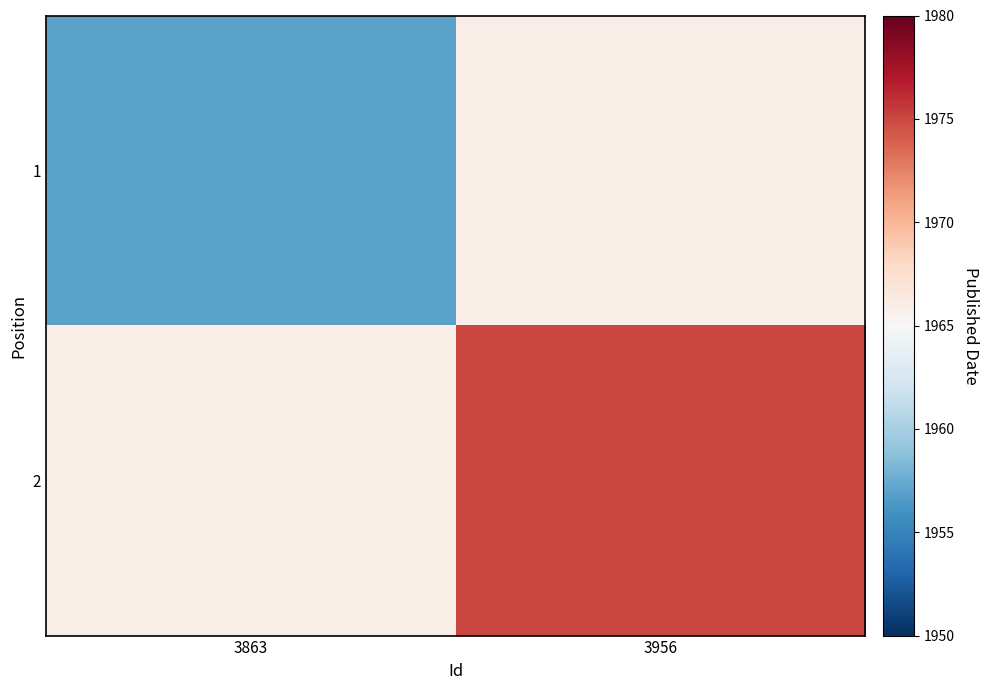

At which category is the sum across all series the highest?

3956